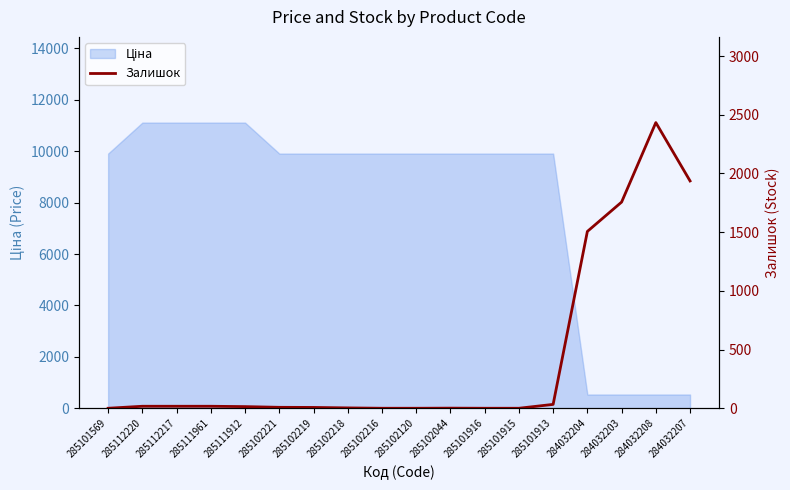

What is the sum of the values at 284032208 and 285102221?

2441